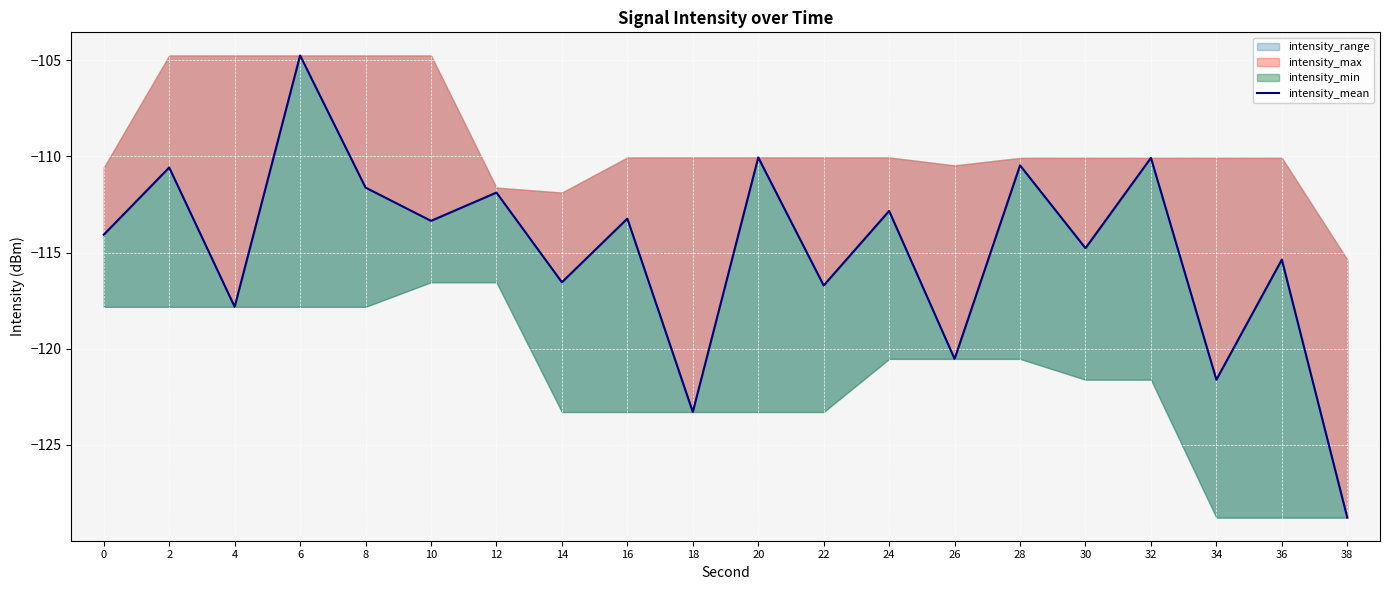

Does the chart display data point markers on the line(s)?

No